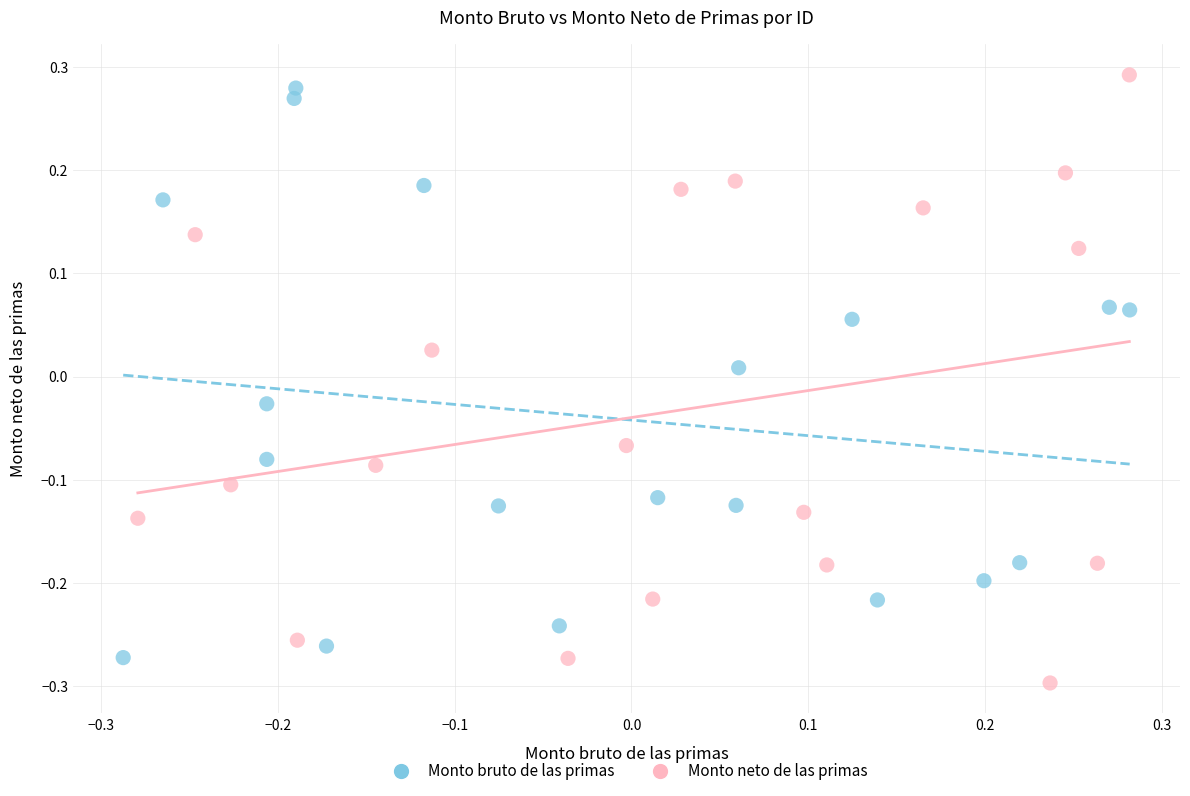

Which series contains the lowest Y value?

Monto neto de las primas